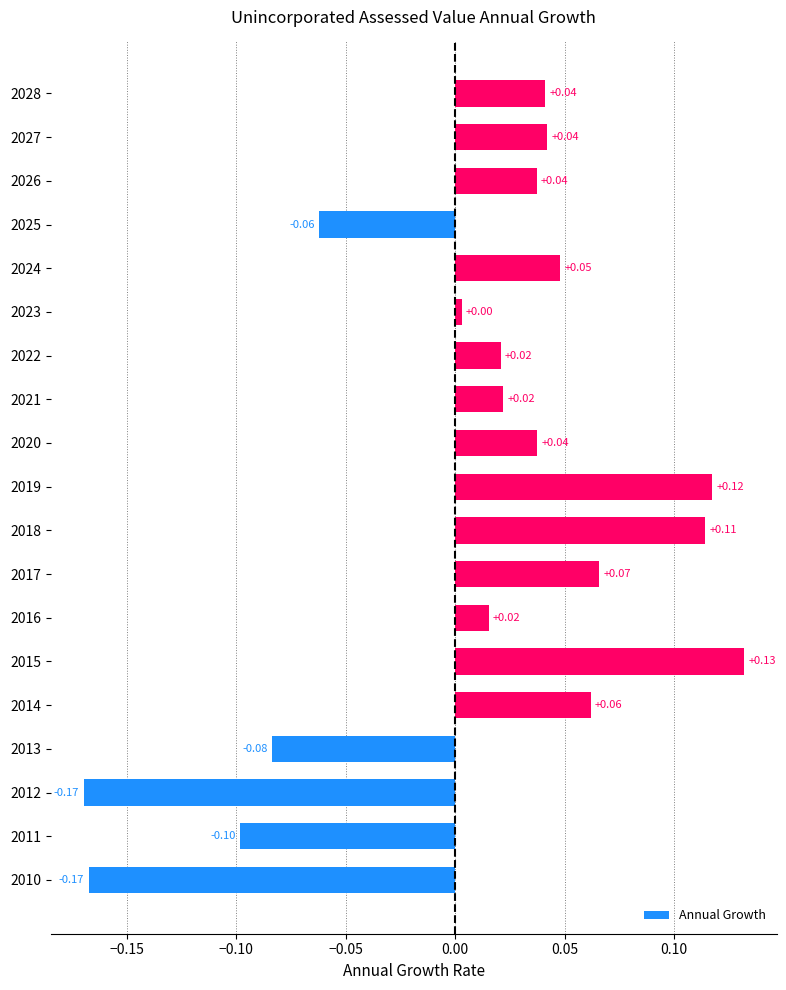

Which has a higher value, 2014 or 2017?

2017